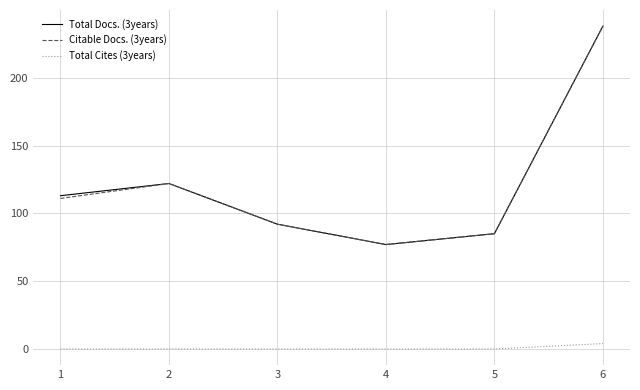

What are all the series names shown in the legend?

Total Docs. (3years), Citable Docs. (3years), Total Cites (3years)